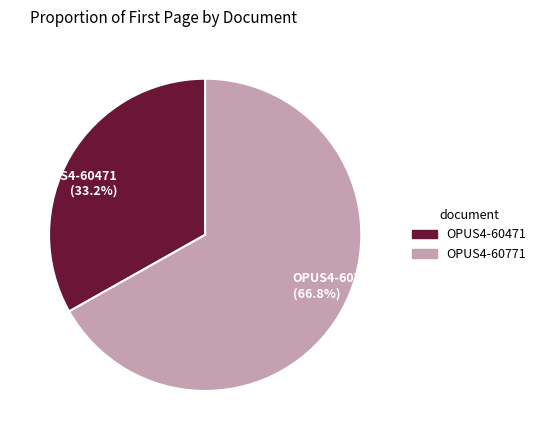

To the nearest percent, what portion does OPUS4-60471 represent?

33%